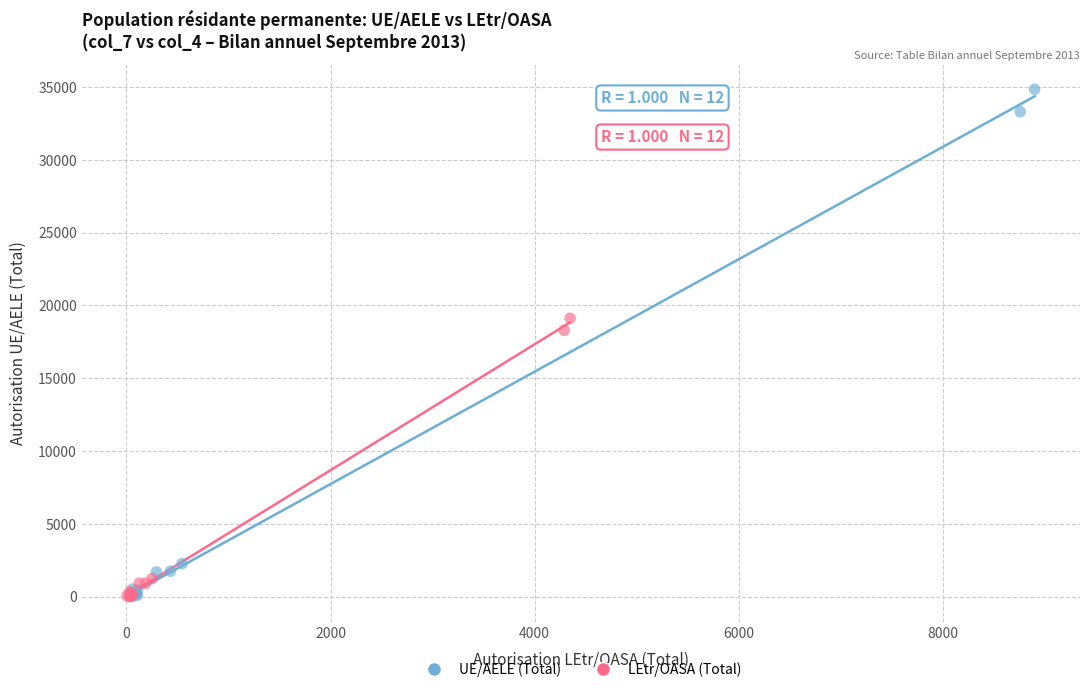

Which series has the largest Y range (max minus min)?

UE/AELE (Total)